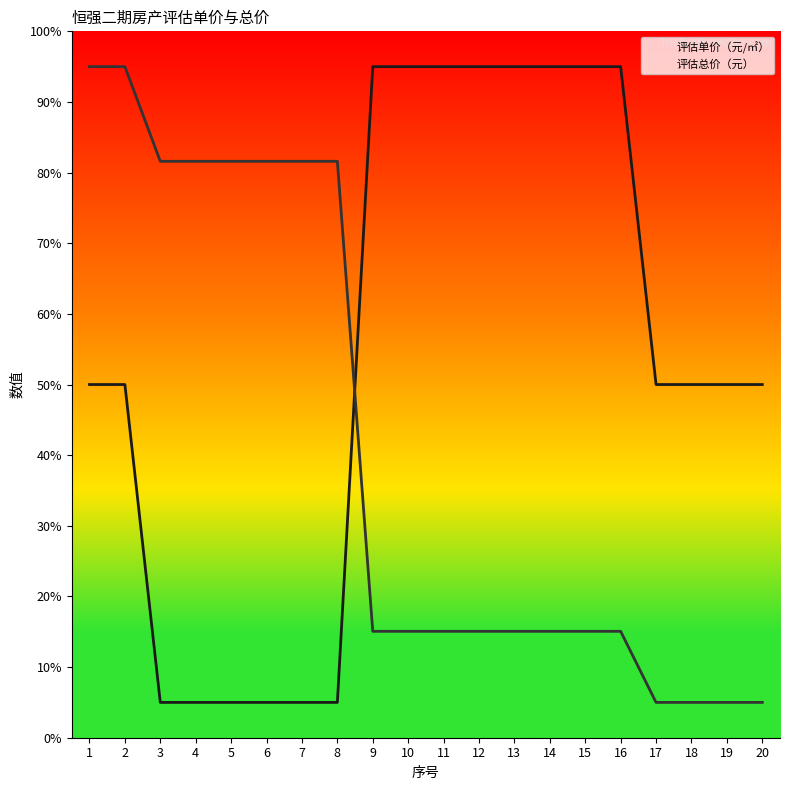

Where do 评估单价（元/㎡） and 评估总价（元） first cross each other?

8 and 9